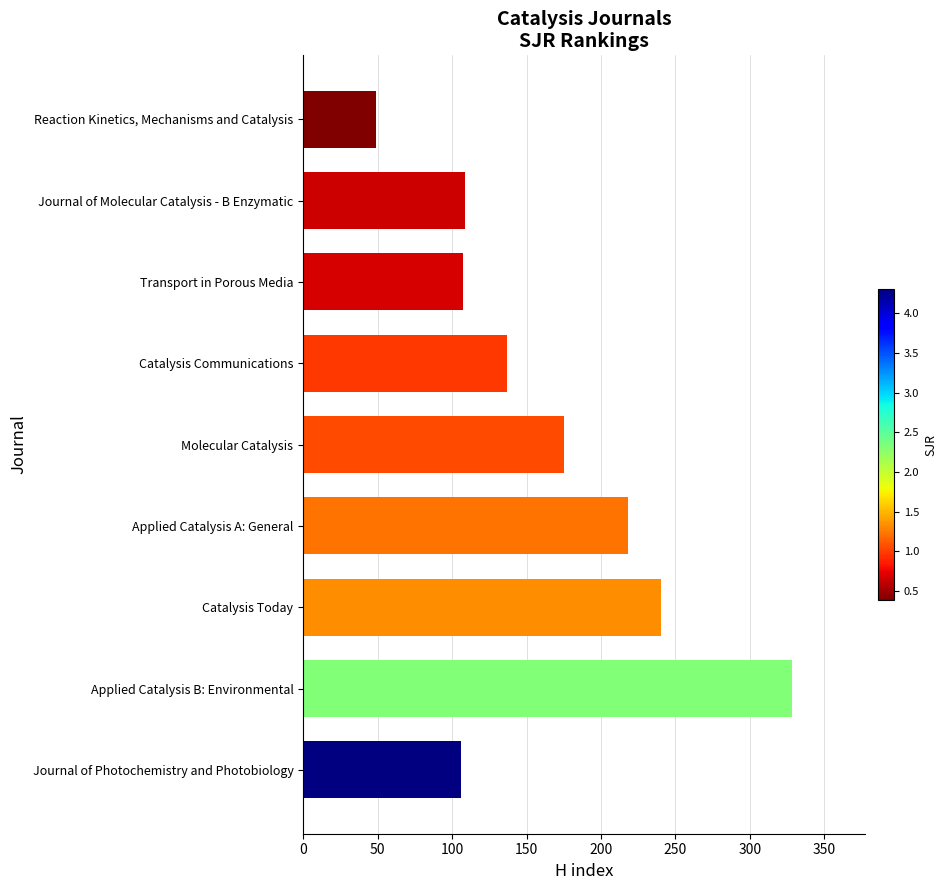

How many distinct data groups are displayed?

1